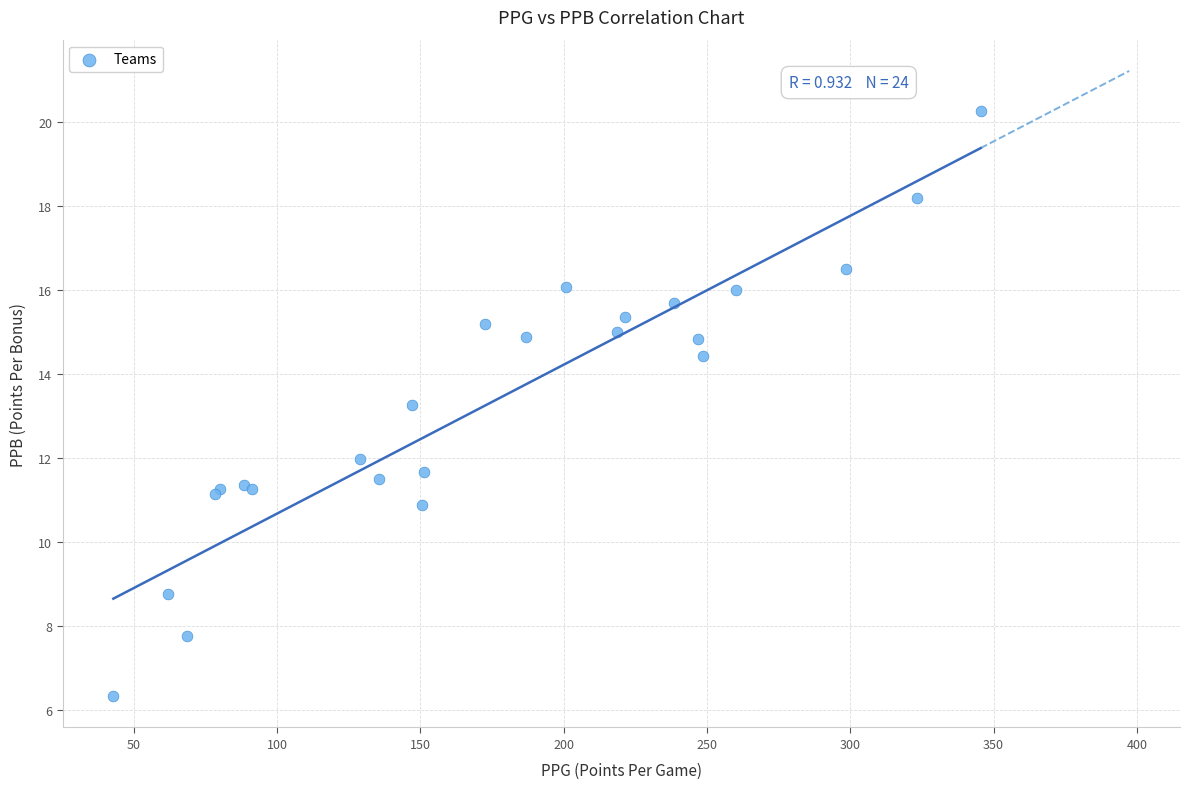

What Y value in the scatter plot is closest to 13?

13.3